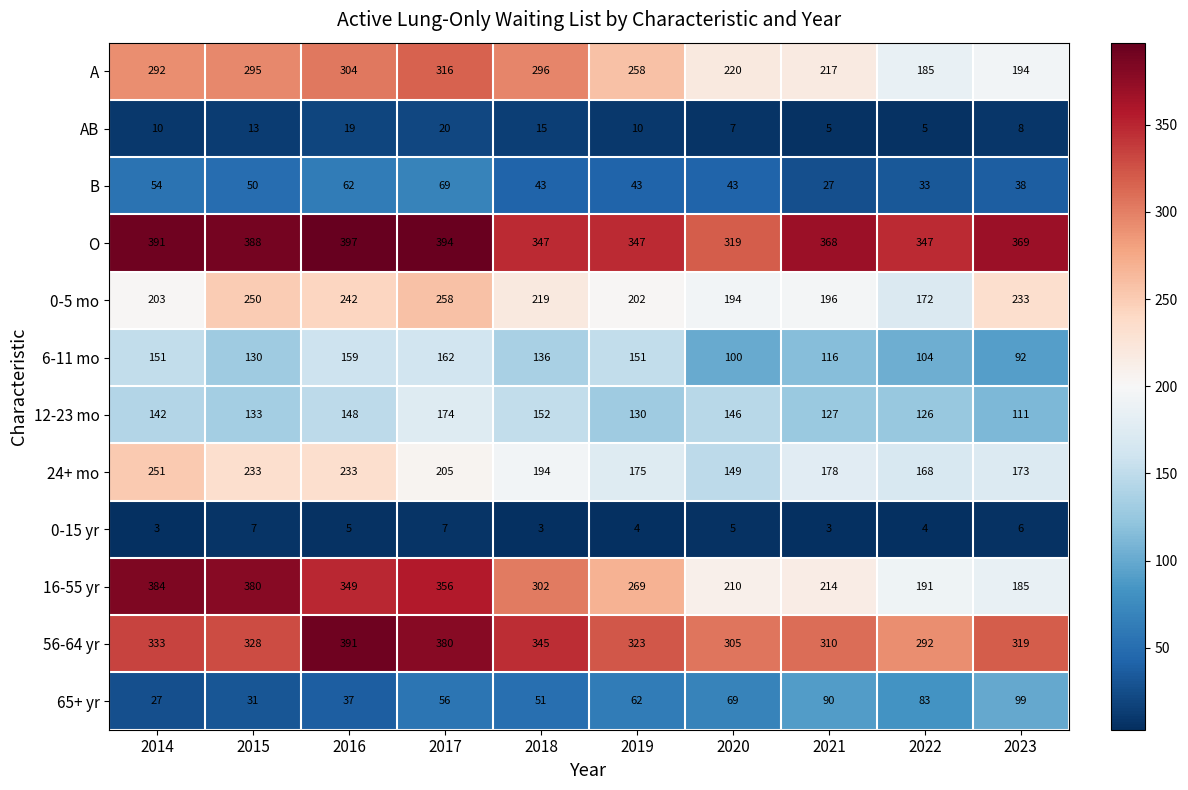

Rank the series by their maximum value, from highest to lowest.

O, 56-64 yr, 16-55 yr, A, 0-5 mo, 24+ mo, 12-23 mo, 6-11 mo, 65+ yr, B, AB, 0-15 yr